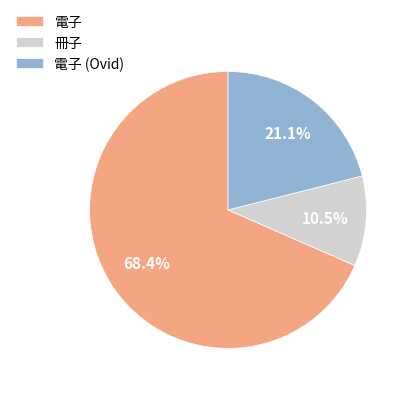

To the nearest percent, what portion does 電子 represent?

68%